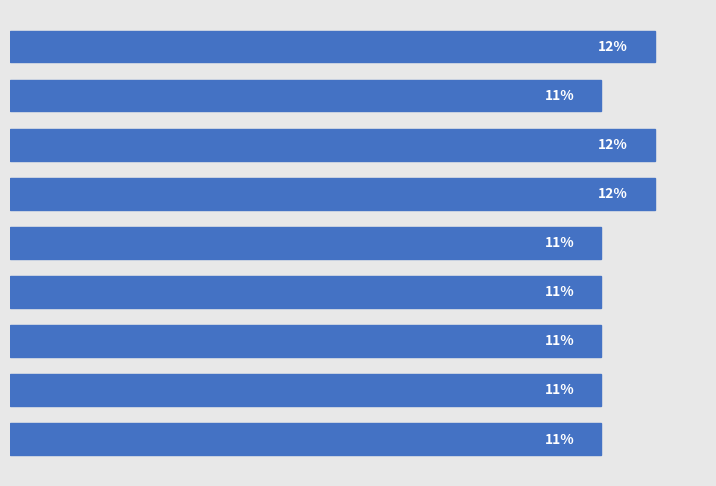

Does the chart contain any negative values?

No